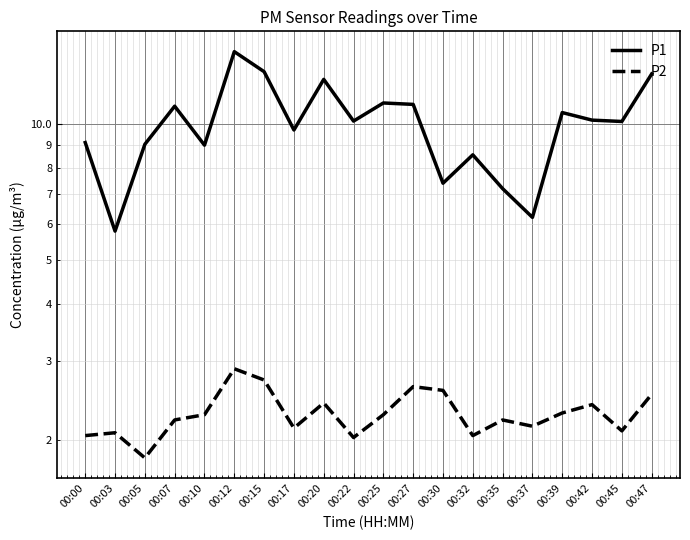

List the labels in order of P1 value, largest first.

00:12, 00:15, 00:47, 00:20, 00:25, 00:27, 00:07, 00:39, 00:42, 00:22, 00:45, 00:17, 00:00, 00:05, 00:10, 00:32, 00:30, 00:35, 00:37, 00:03